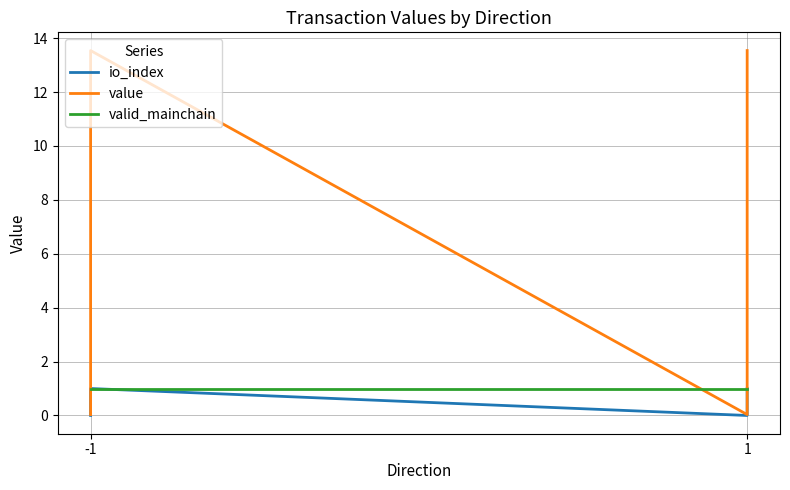

Is it true that valid_mainchain equals 1.8 at 1?

False